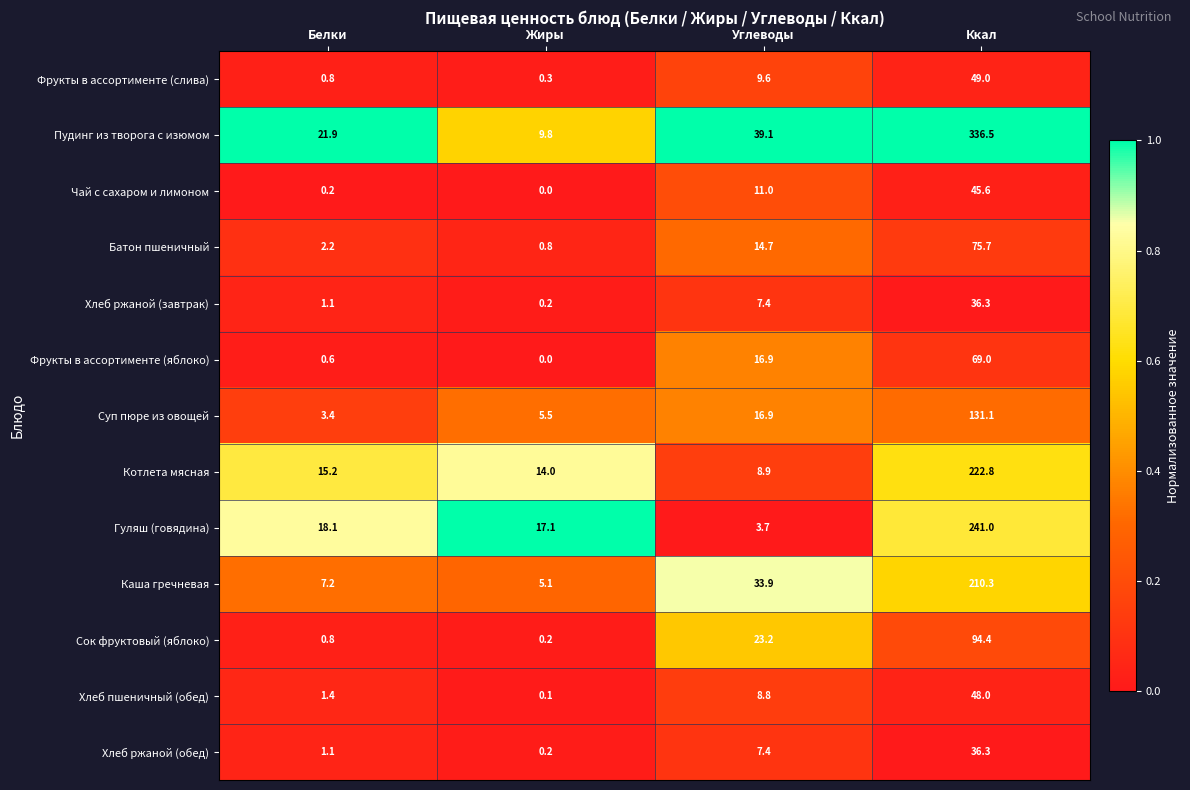

What is the total value across all series at Белки?

74.0